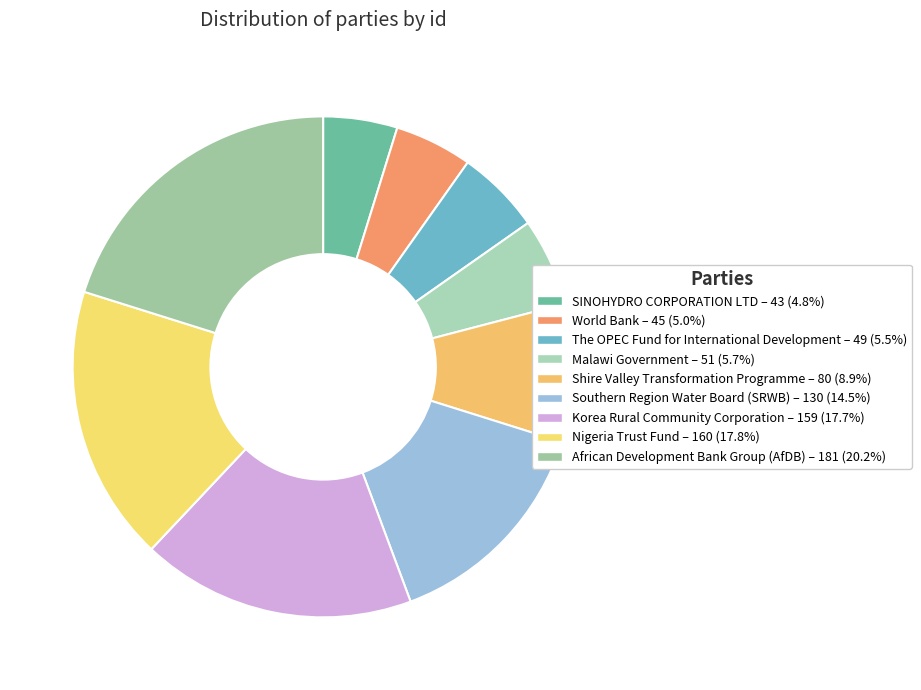

How many slices are in this pie chart?

9